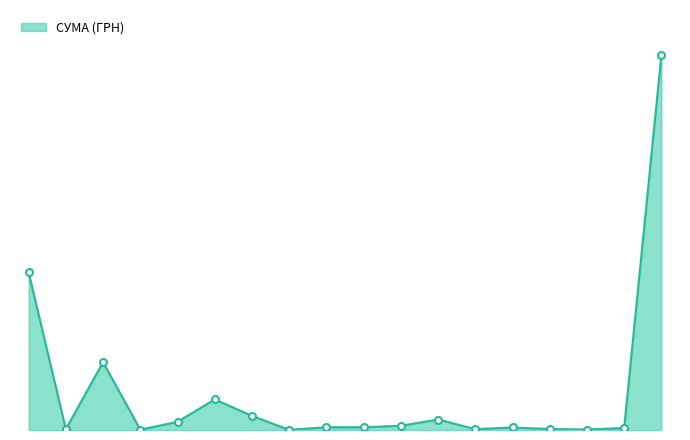

What is the minimum value shown in the chart?

22.5